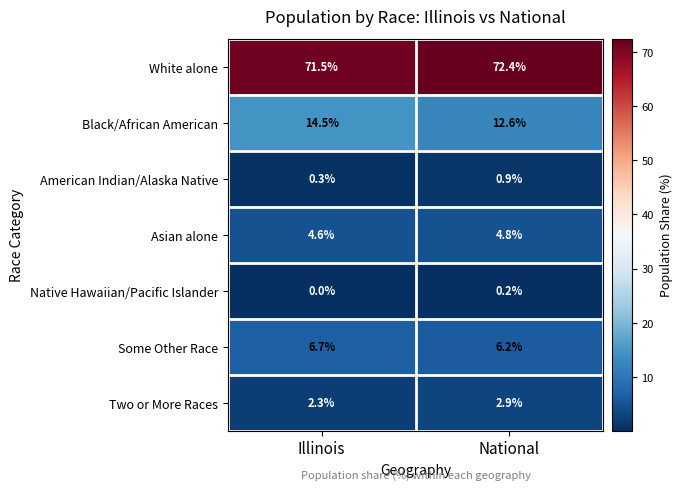

Read the Black/African American value at Illinois.

14.5